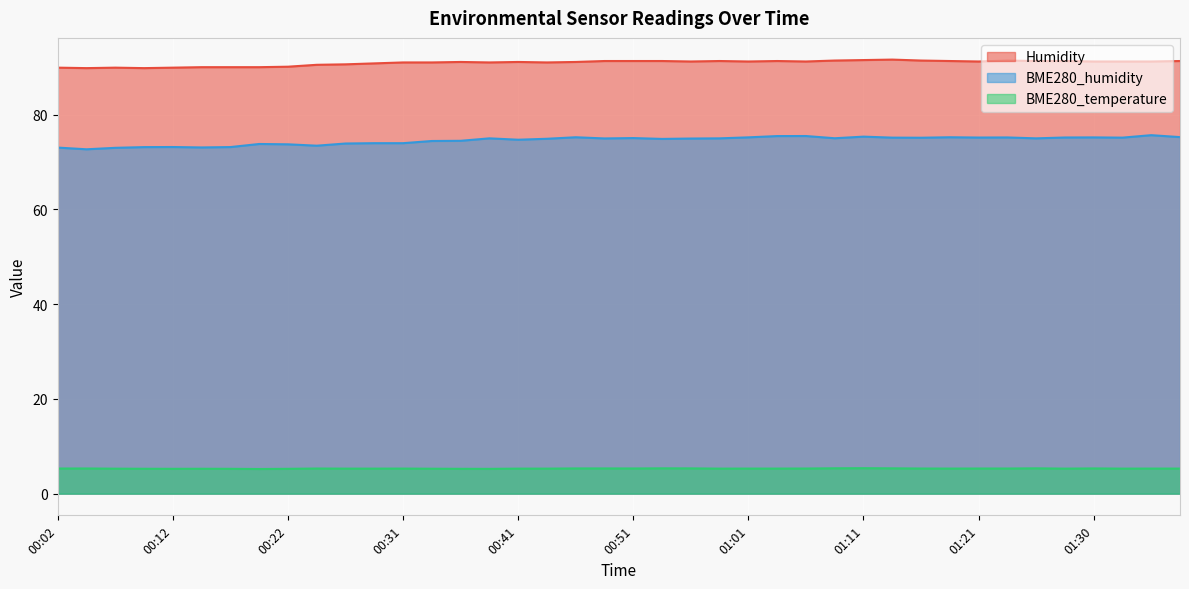

What is the approximate value of Humidity at 00:24?

90.5